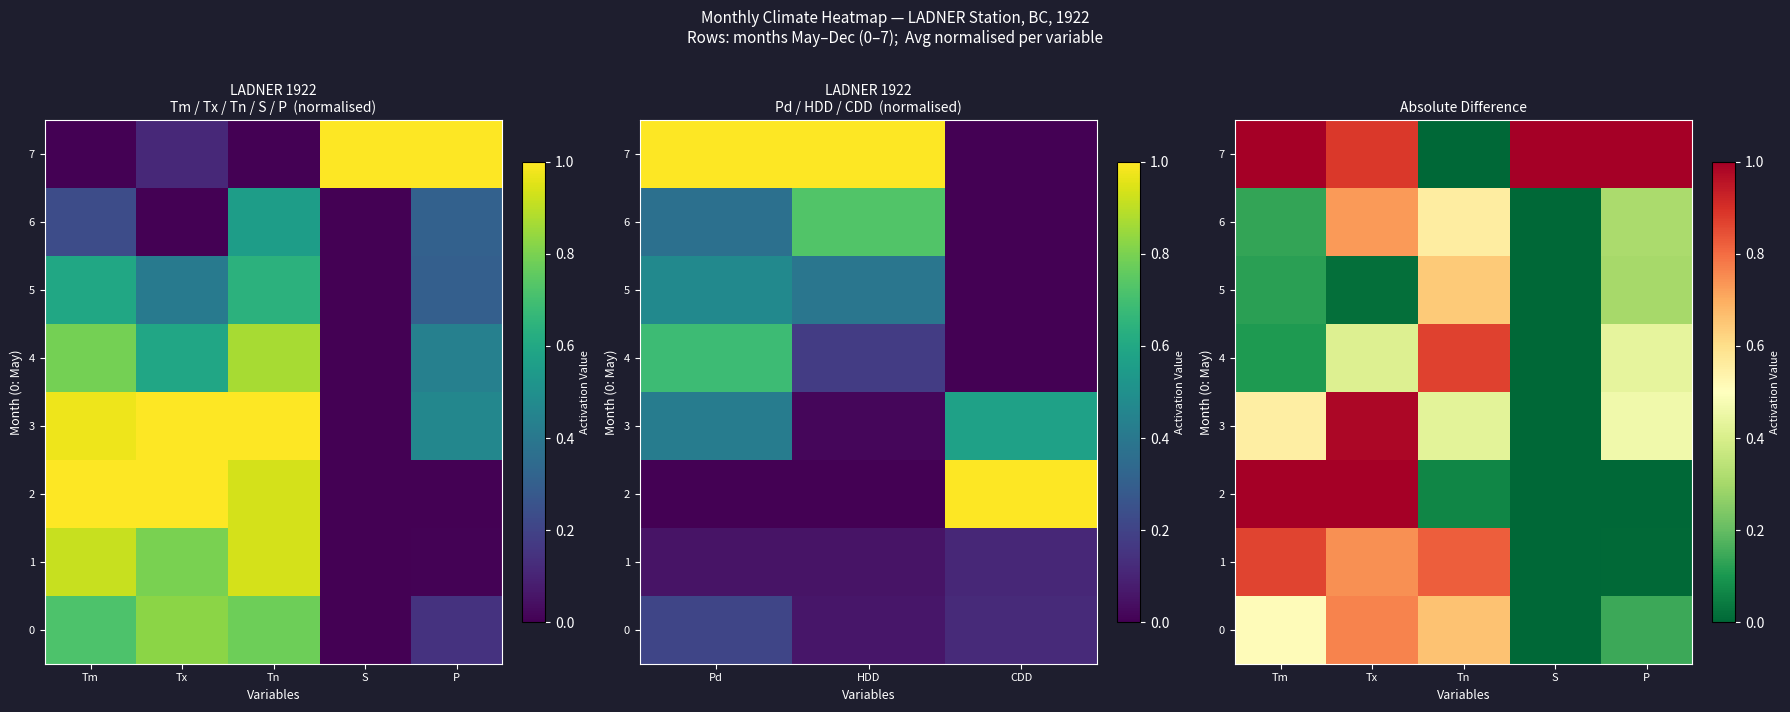

How many 7 values are between 0 and 1?

5